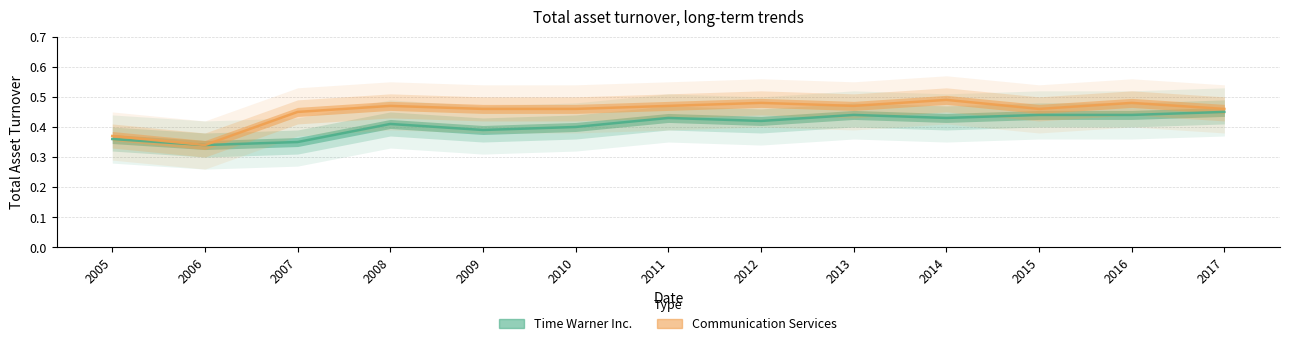

Which series changed the most between 2008 and 2017?

Time Warner Inc.